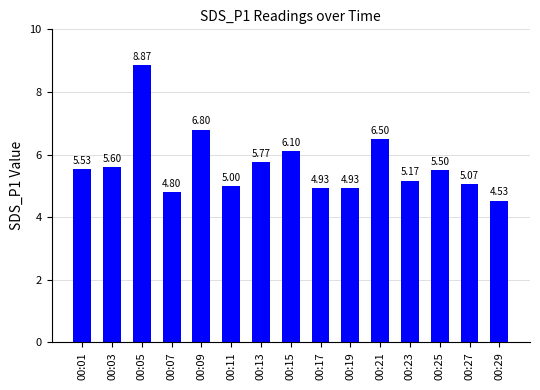

True or false: the data shows 6.8 at 00:09.

True